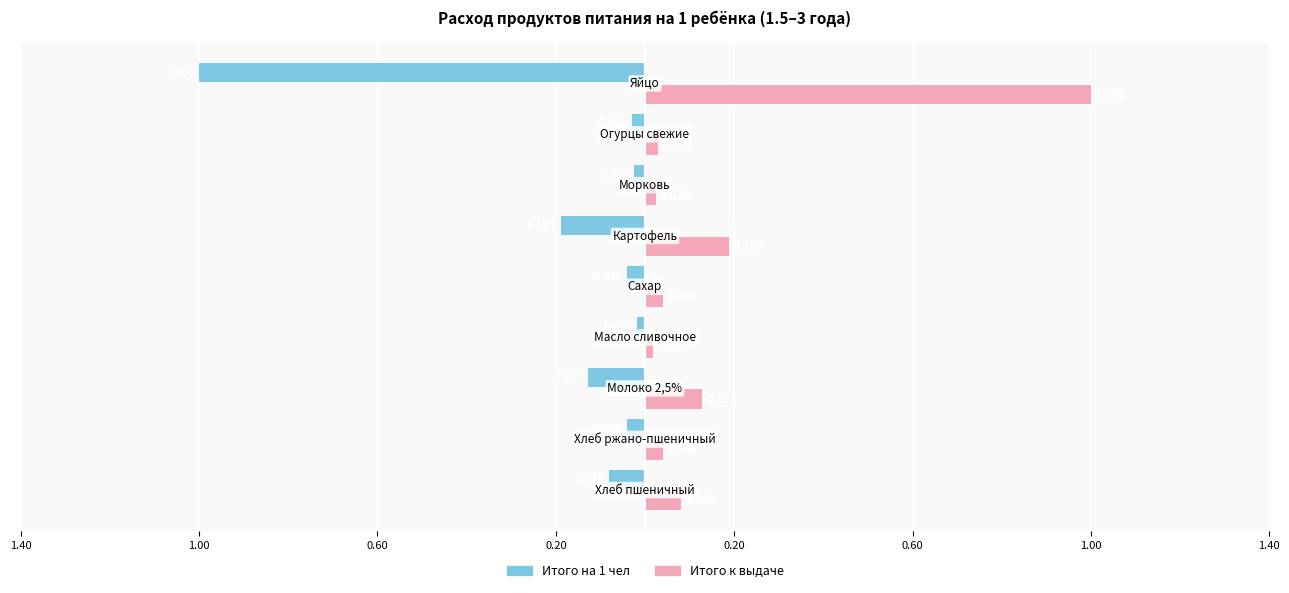

What is the difference between the second highest and second lowest values in the Итого к выдаче series?

0.2